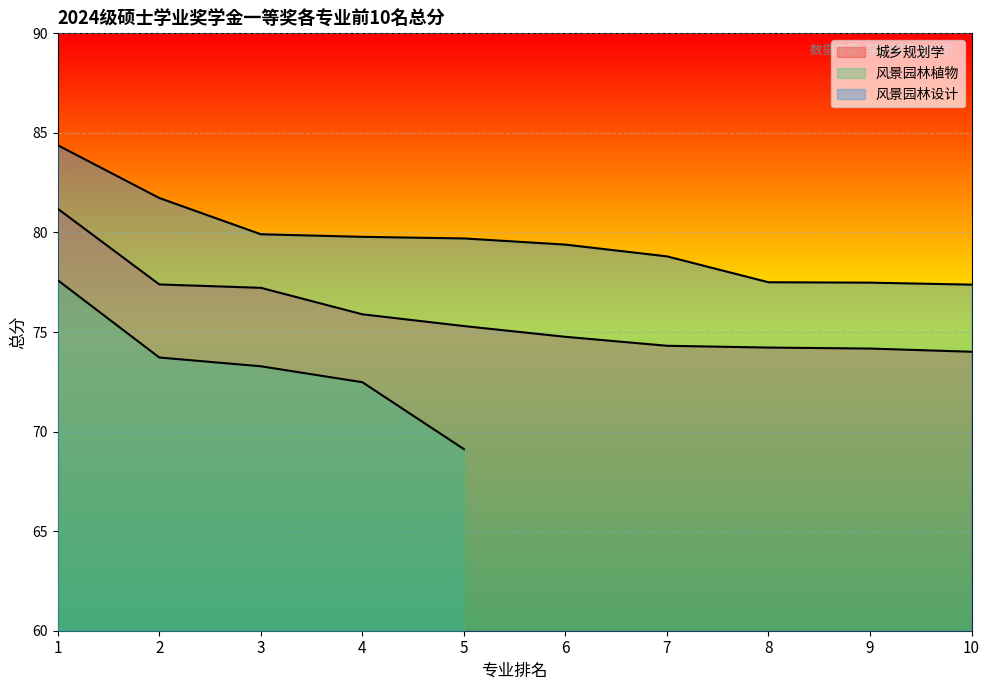

Is it true that 风景园林设计 equals 134.7 at 1?

False